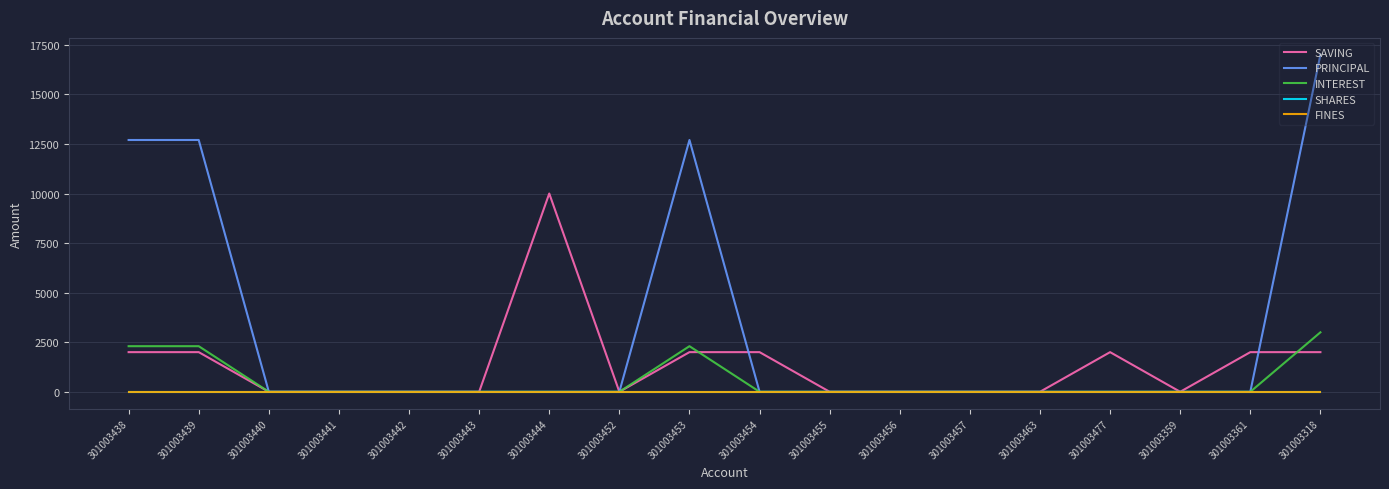

How many SAVING values are between 0 and 2000?

17